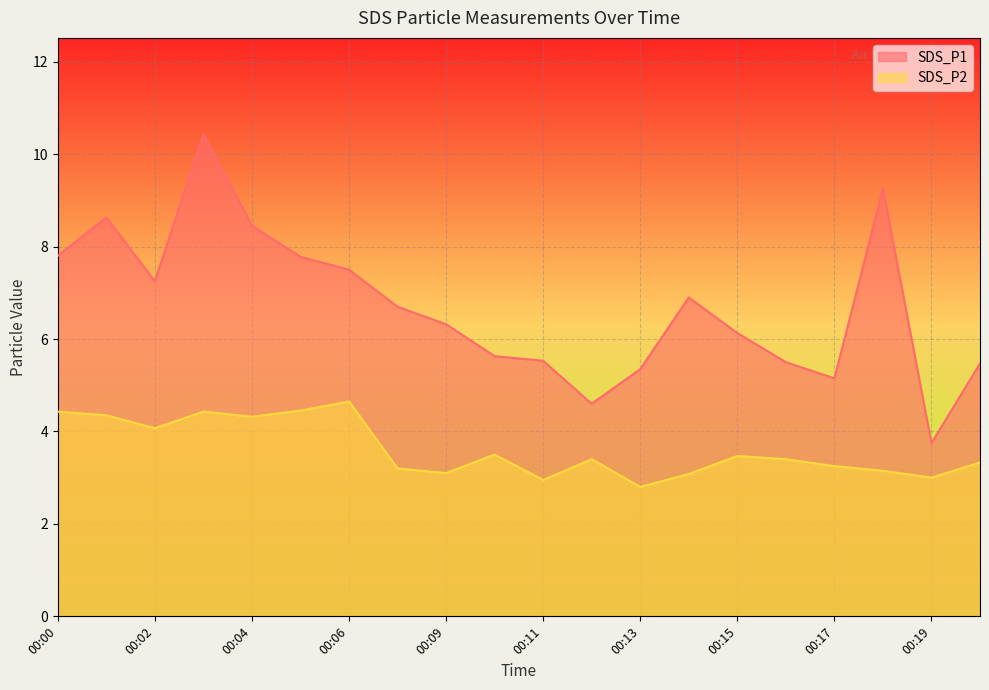

True or false: SDS_P2 and SDS_P1 intersect in this chart.

False